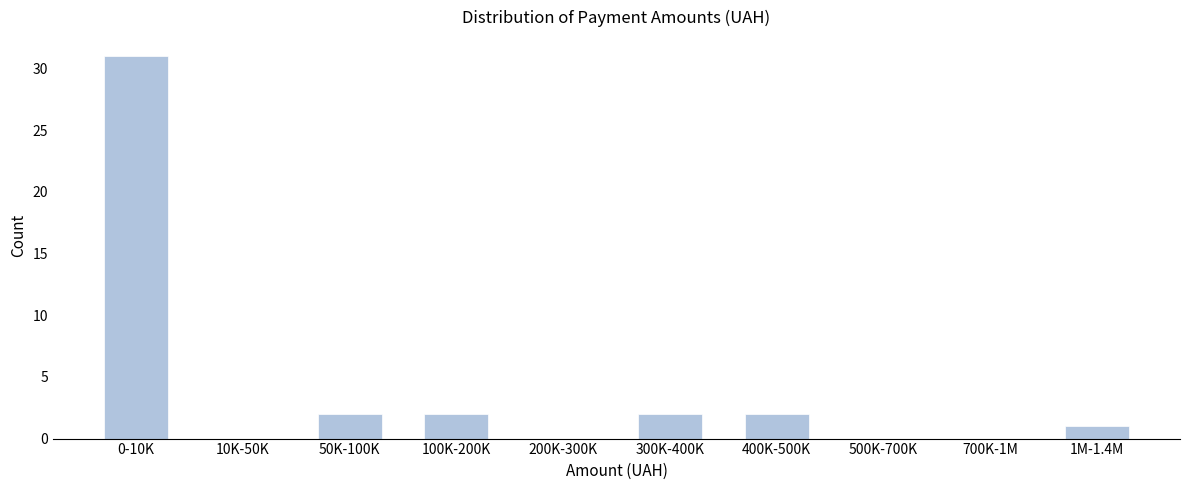

Reading left to right, what are all the values shown in this chart?

0-10K=31	10K-50K=0	50K-100K=2	100K-200K=2	200K-300K=0	300K-400K=2	400K-500K=2	500K-700K=0	700K-1M=0	1M-1.4M=1